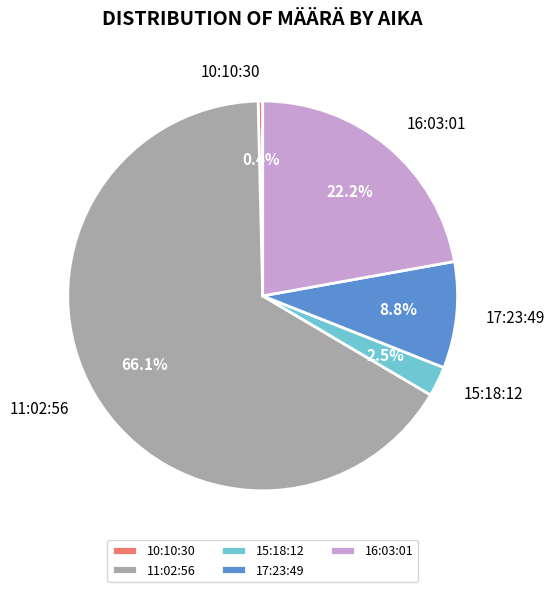

Is there any slice that represents more than half of the pie?

Yes